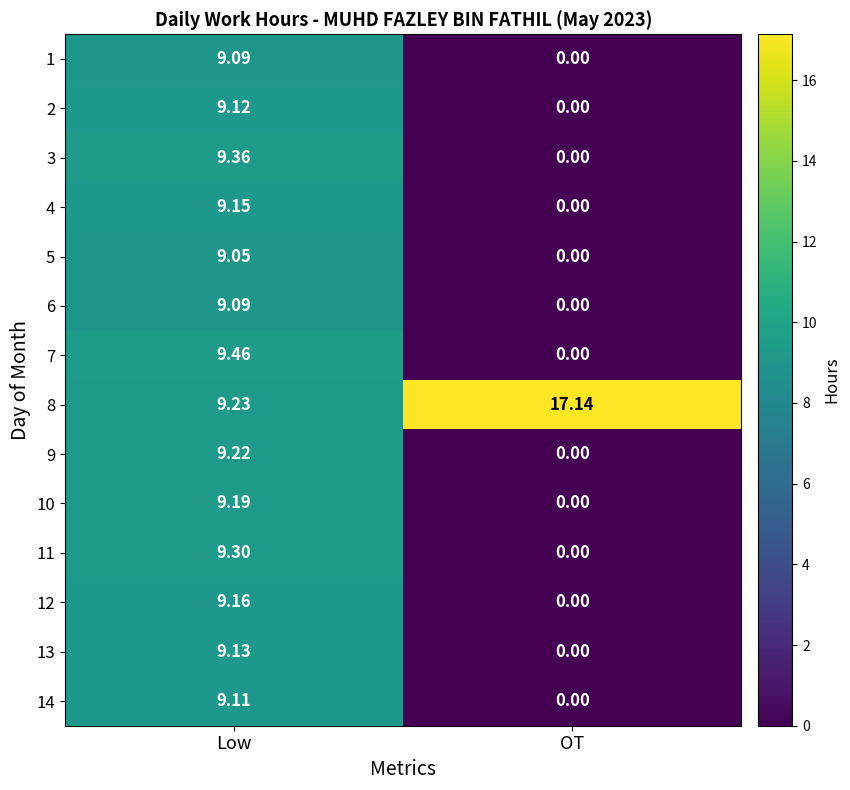

Which category has the lowest value in the 12 series?

OT